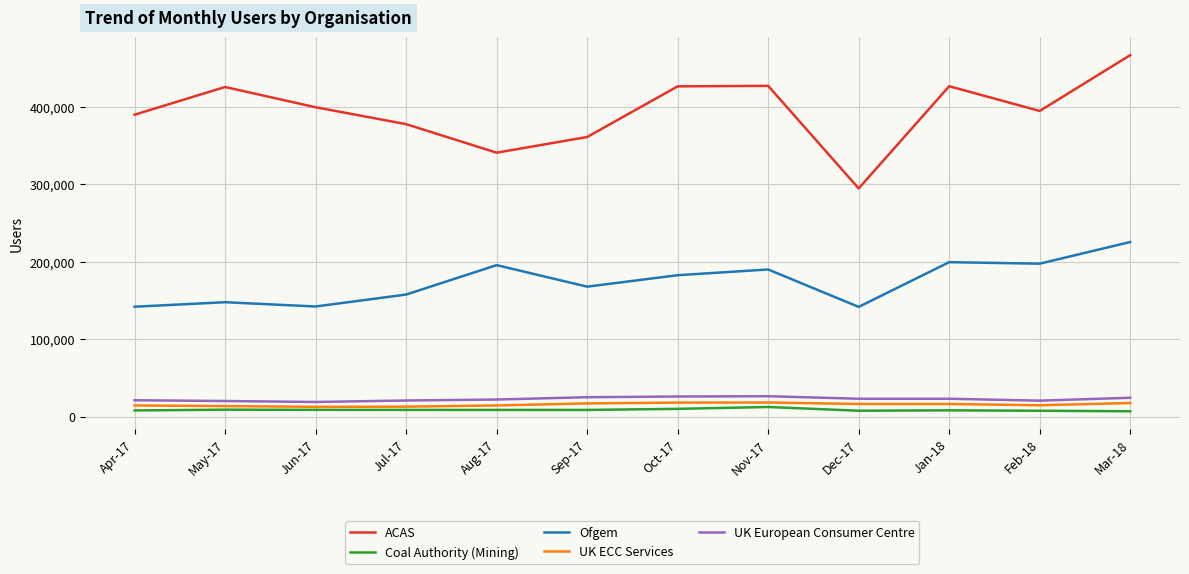

Where does the UK European Consumer Centre series first go above 23428?

Sep-17